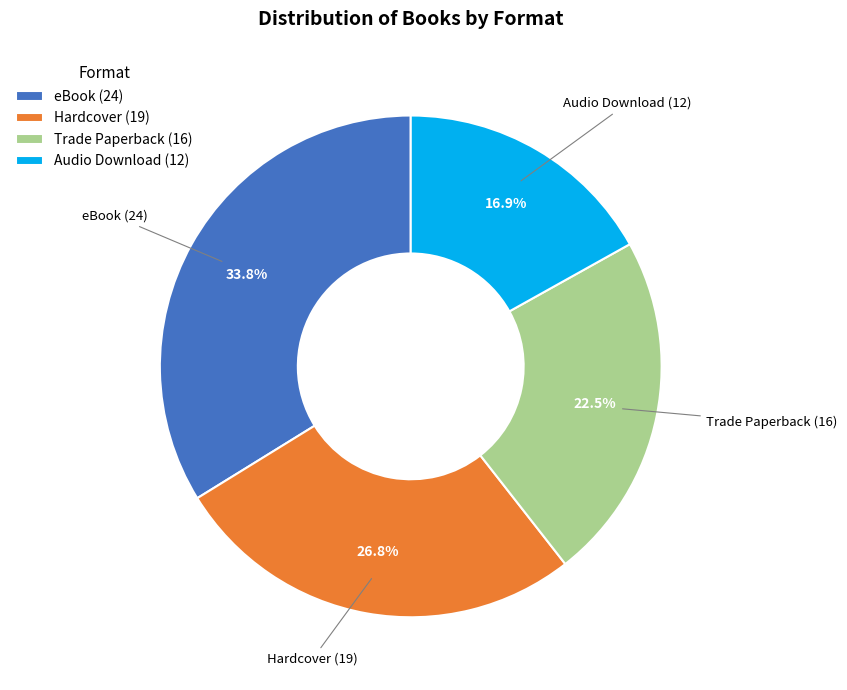

To the nearest percent, what is the average slice percentage?

25%